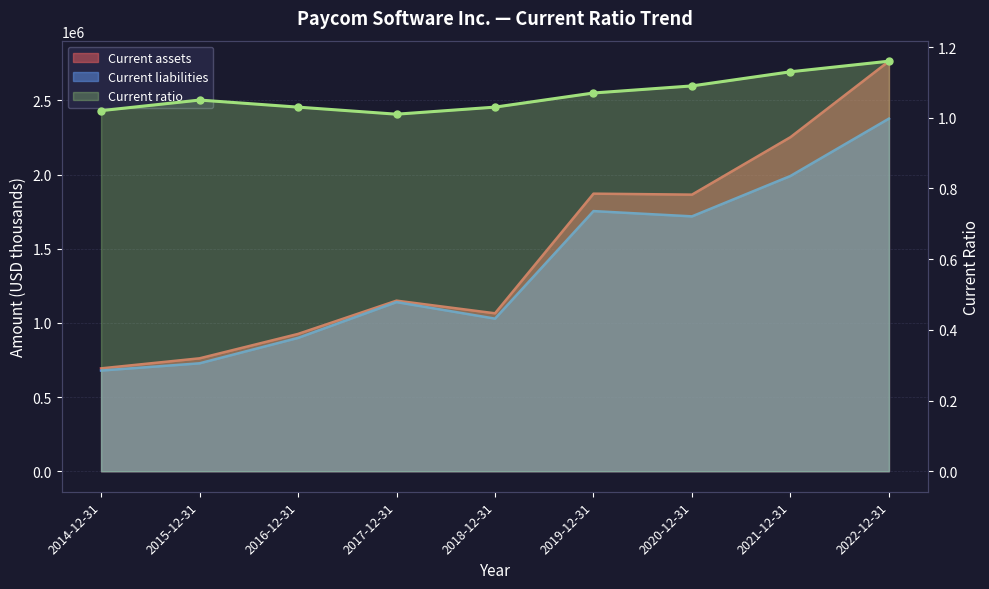

What is the average value?

1.1